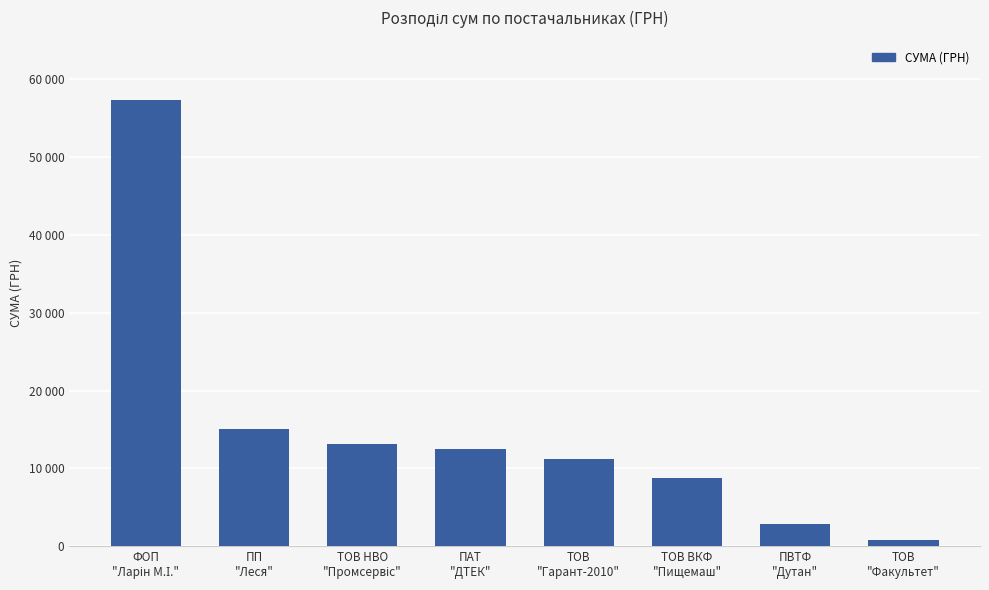

Does the chart contain any negative values?

No